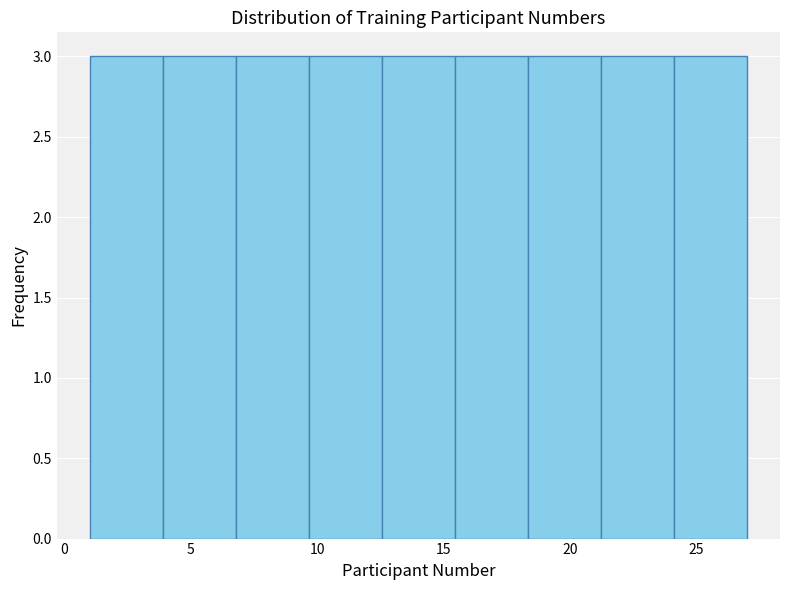

Reading left to right, list every bar in this chart as the range it spans on the x-axis followed by its height. Neither the bar edges nor the heights are printed on the chart, so give them approximately, as read against the axes.

1.0 to 4.0: 3
4.0 to 7.0: 3
7.0 to 9.5: 3
9.5 to 12.5: 3
12.5 to 15.5: 3
15.5 to 18.5: 3
18.5 to 21.0: 3
21.0 to 24.0: 3
24.0 to 27.0: 3